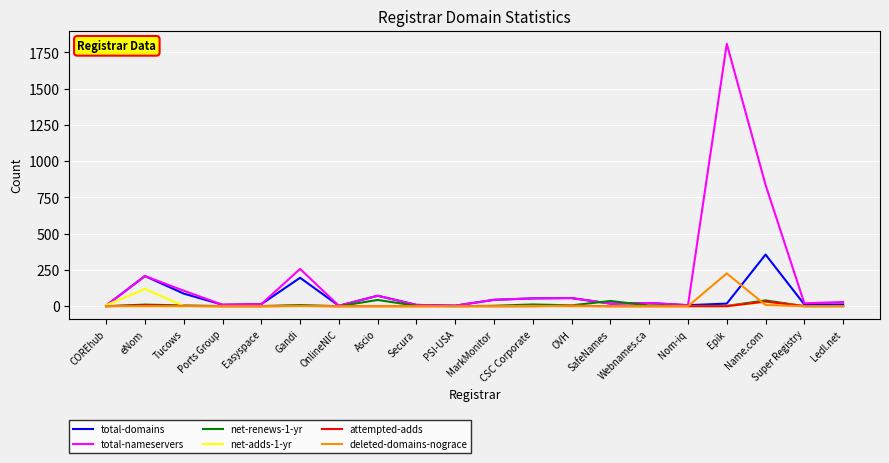

What position from the right is Nom-iq?

5